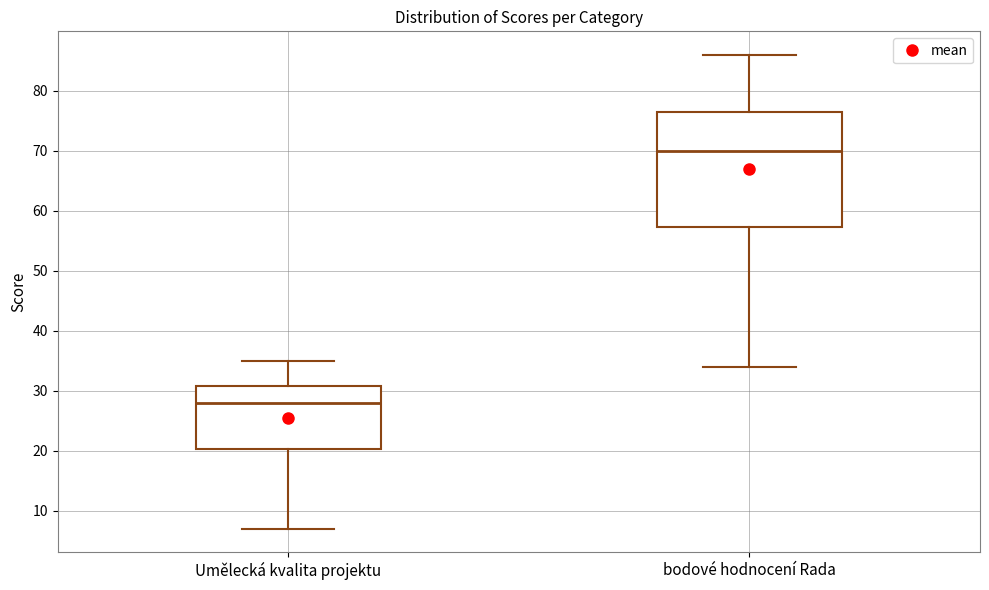

Which box has the highest median line?

bodové hodnocení Rada